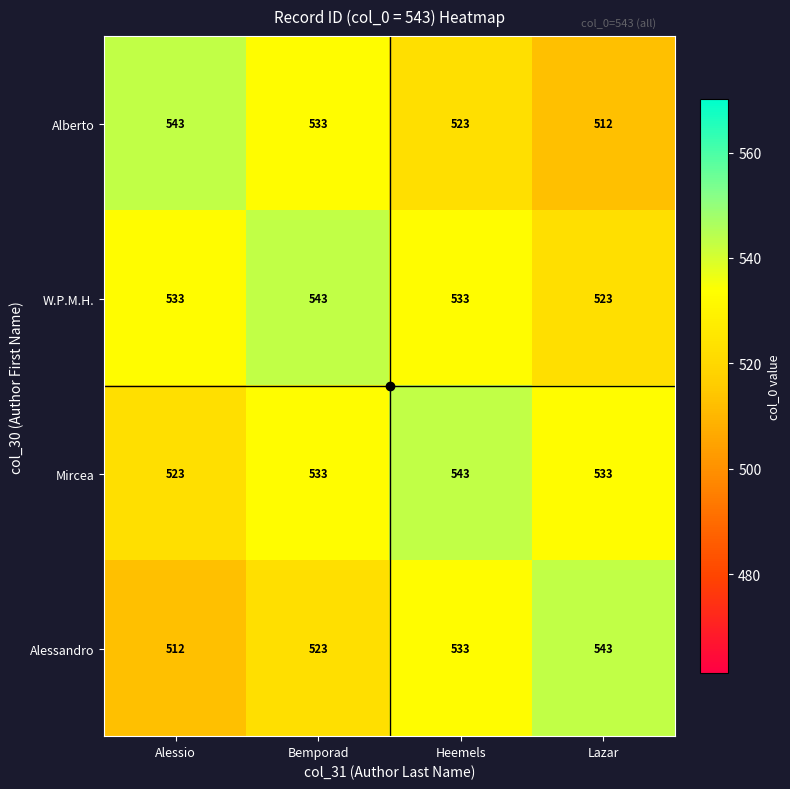

What is the total value across all series at Lazar?

2111